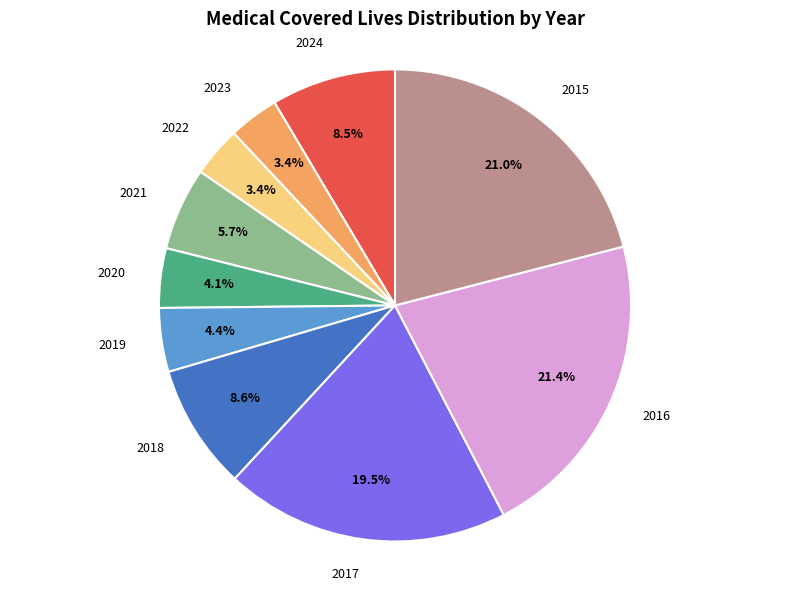

Is there any slice that represents more than half of the pie?

No